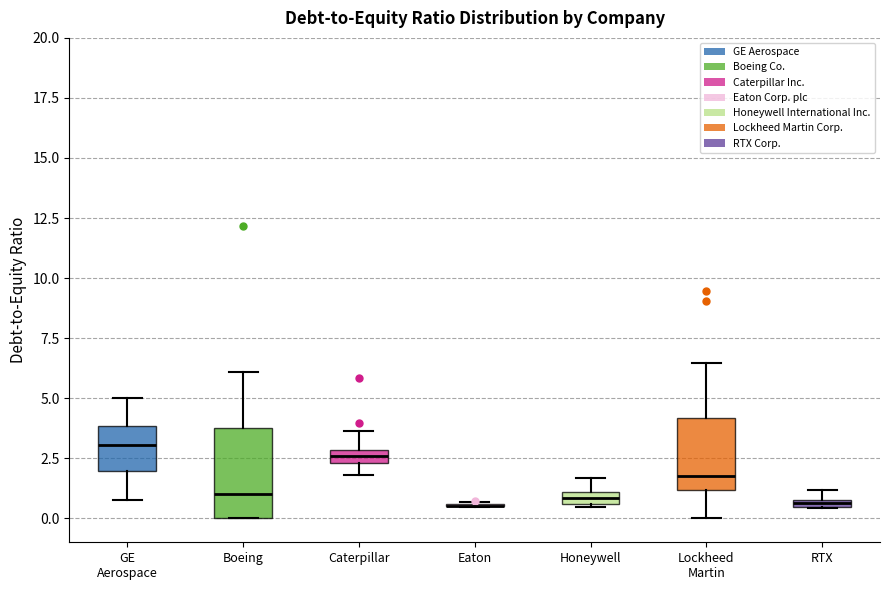

Which box is the tallest, from its lower edge to its upper edge?

Boeing